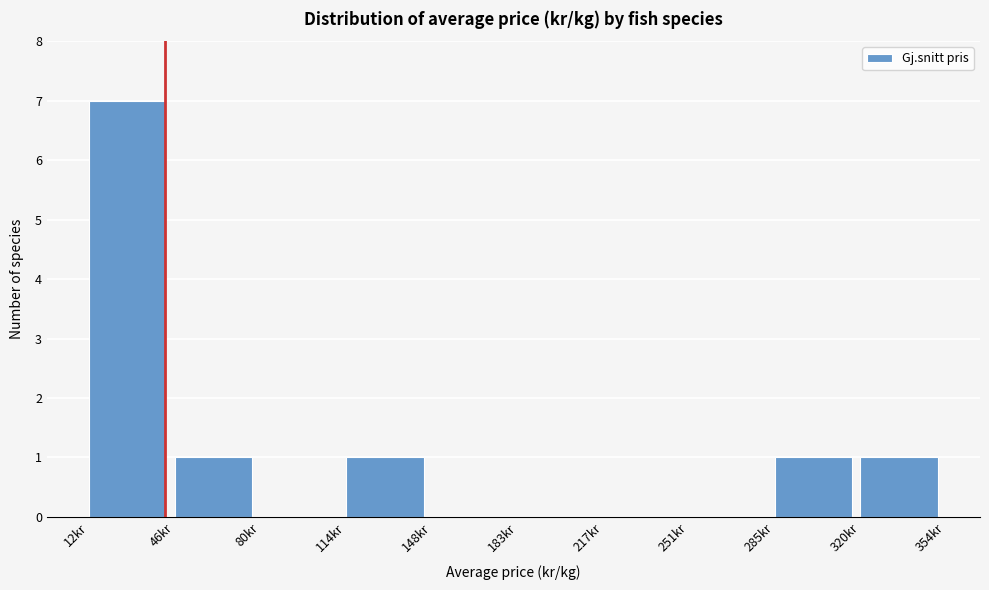

How tall is the bar that spans 10 to 45 on the x-axis? Neither the bar edges nor the heights are printed on the chart, so give them approximately, as read against the axes.

7